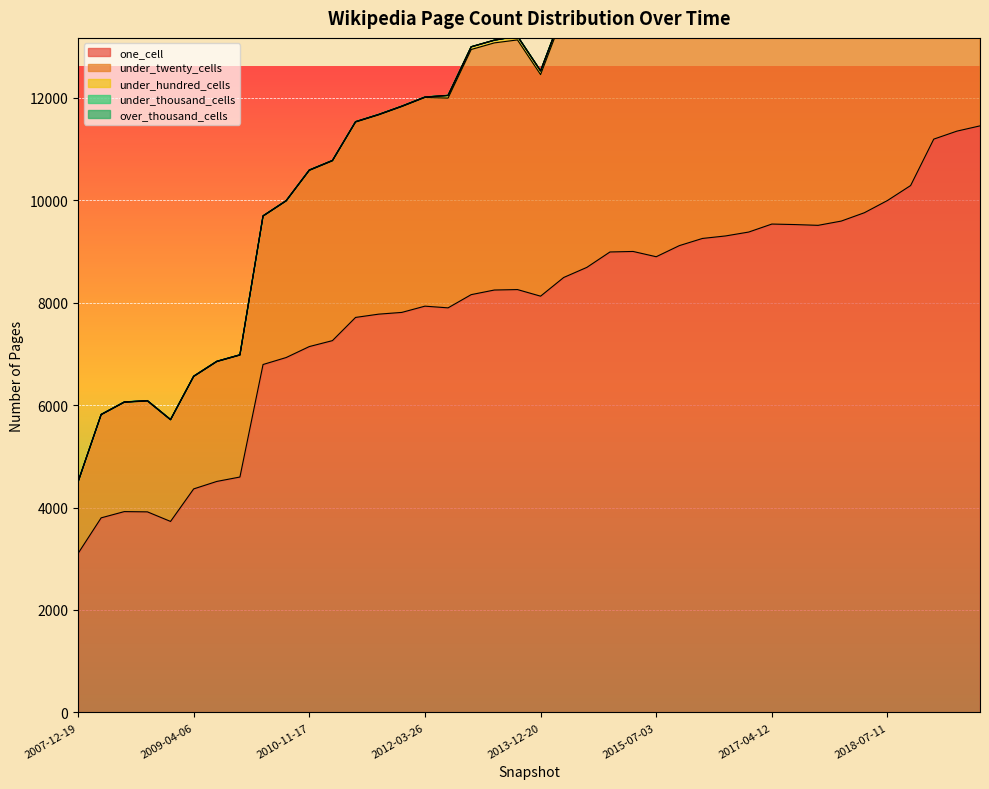

True or false: under_thousand_cells and under_hundred_cells intersect in this chart.

False